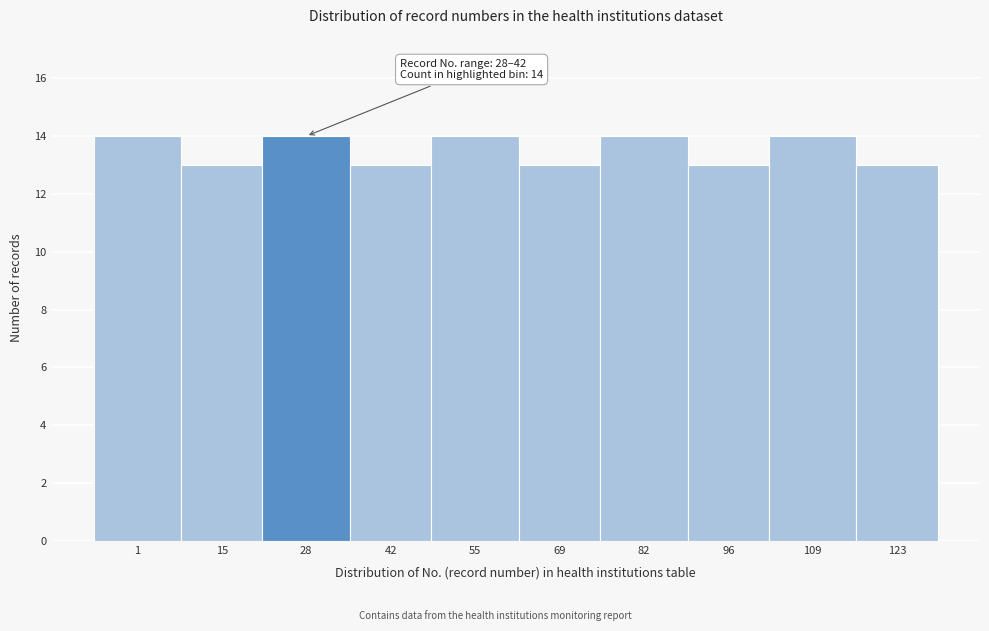

Reading left to right, what are all the values shown in this chart?

1=14	15=13	28=14	42=13	55=14	69=13	82=14	96=13	109=14	123=13